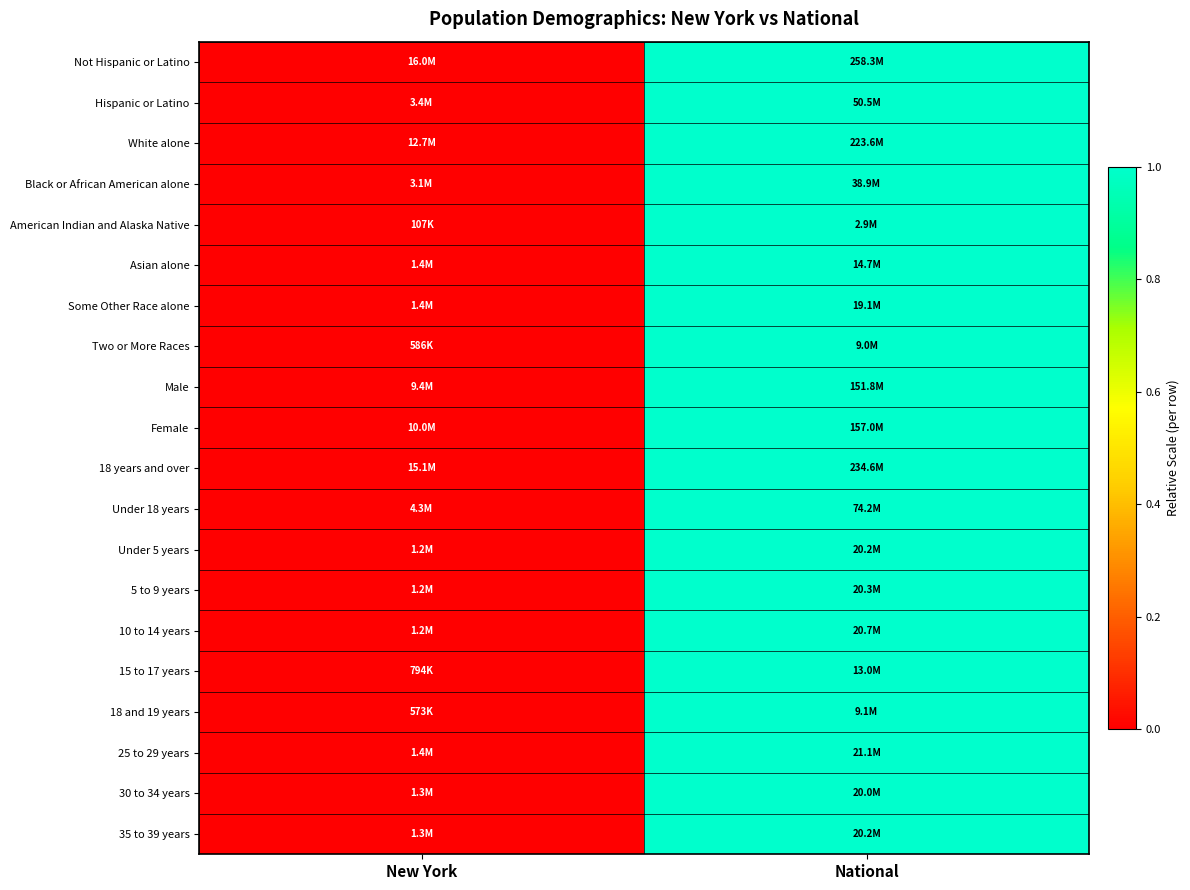

Which series has the widest spread of values?

Not Hispanic or Latino